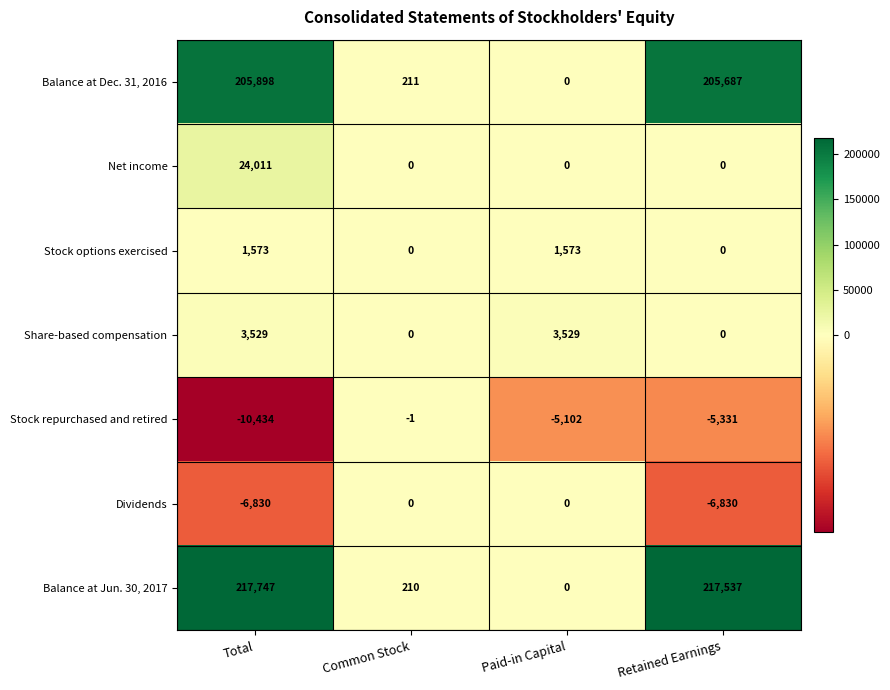

Reading left to right, list all the values displayed in this chart.

Balance at Dec. 31, 2016: 205898	211	0	205687
Net income: 24011	0	0	0
Stock options exercised: 1573	0	1573	0
Share-based compensation: 3529	0	3529	0
Stock repurchased and retired: -10434	-1	-5102	-5331
Dividends: -6830	0	0	-6830
Balance at Jun. 30, 2017: 217747	210	0	217537